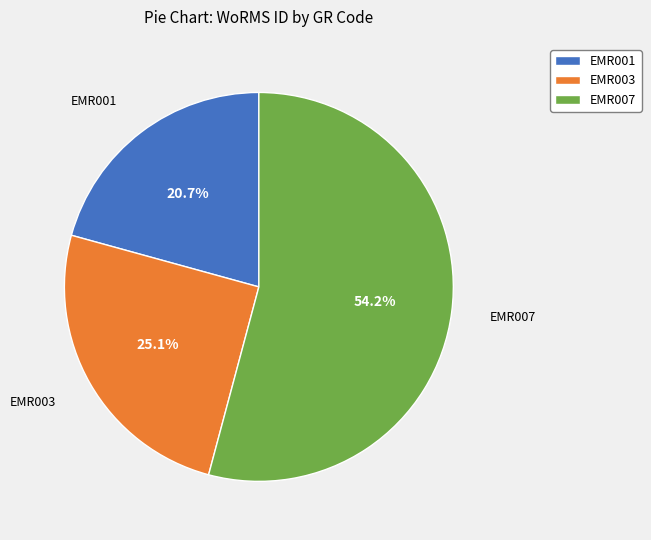

Is there a majority slice in this chart?

Yes